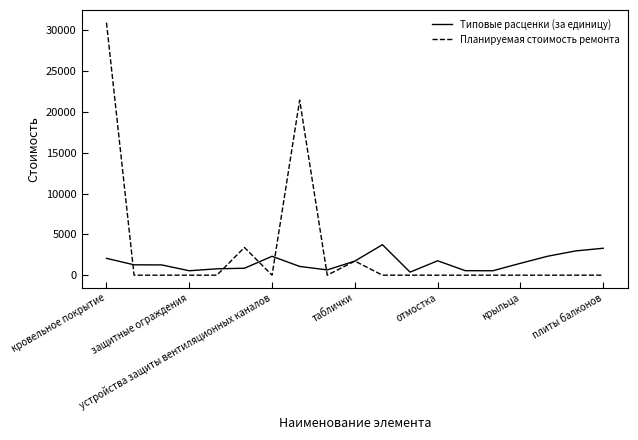

Which series has the largest range (max minus min)?

Планируемая стоимость ремонта